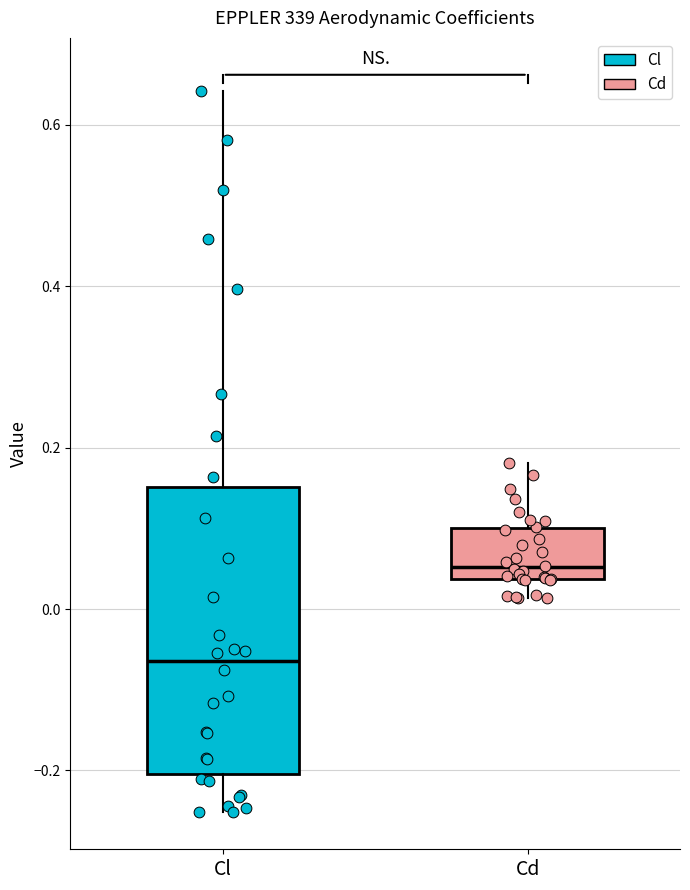

Which box's median line is the lowest?

Cl